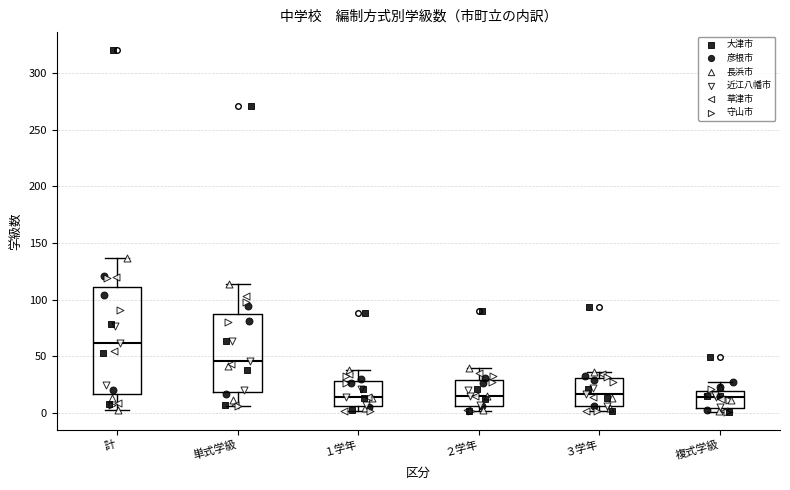

Reading left to right, read every box against the y-axis: the position of its median line, the range the box covers, and the ends of its whiskers. The values are not printed on the chart, so give them approximately, as read against the axis.

計: median 60, box 15 to 110, whiskers 5 to 135
単式学級: median 45, box 20 to 90, whiskers 5 to 115
１学年: median 15, box 5 to 30, whiskers 0 to 40
２学年: median 15, box 5 to 30, whiskers 0 to 40
３学年: median 15, box 5 to 30, whiskers 0 to 35
複式学級: median 15, box 5 to 20, whiskers 0 to 25